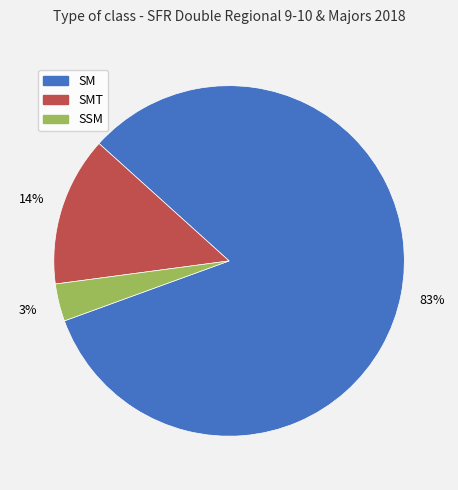

To the nearest percent, what is the average slice percentage?

33%